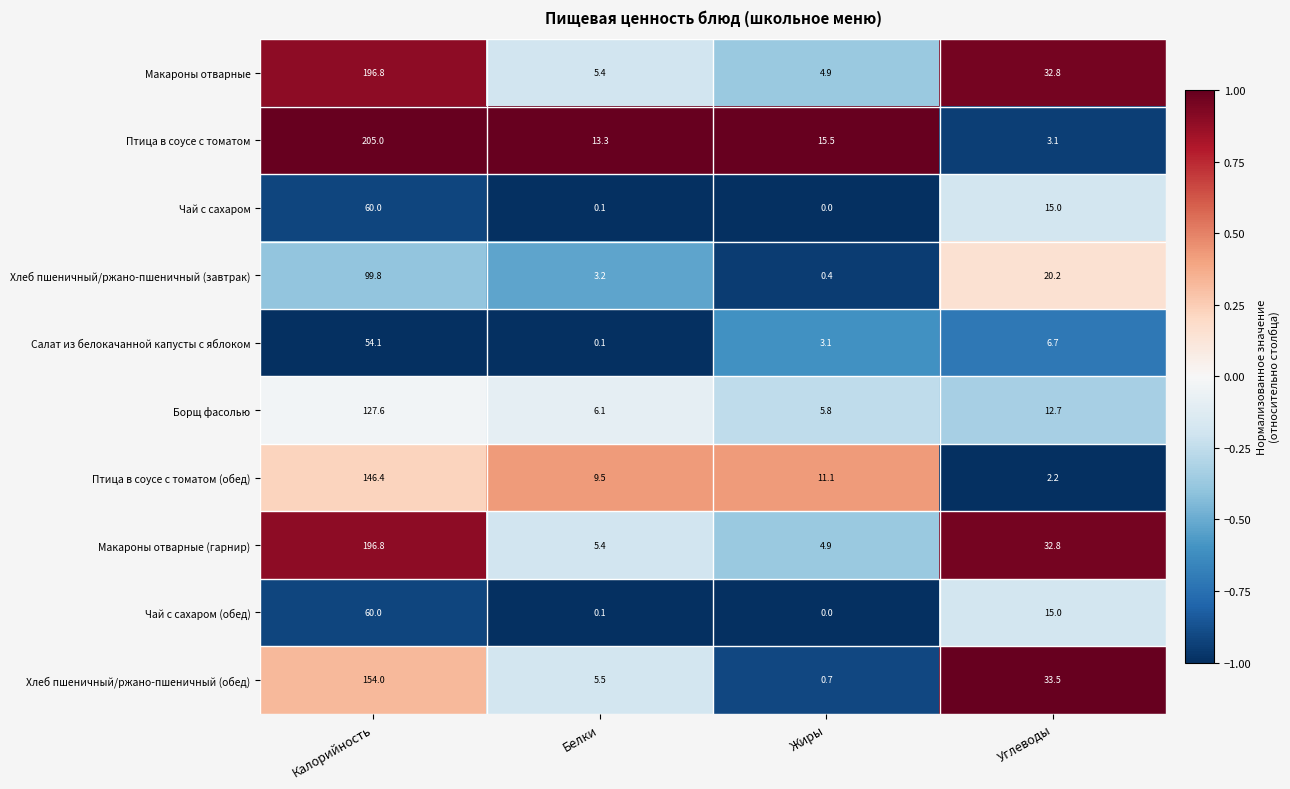

At which category is the sum across all series the highest?

Калорийность